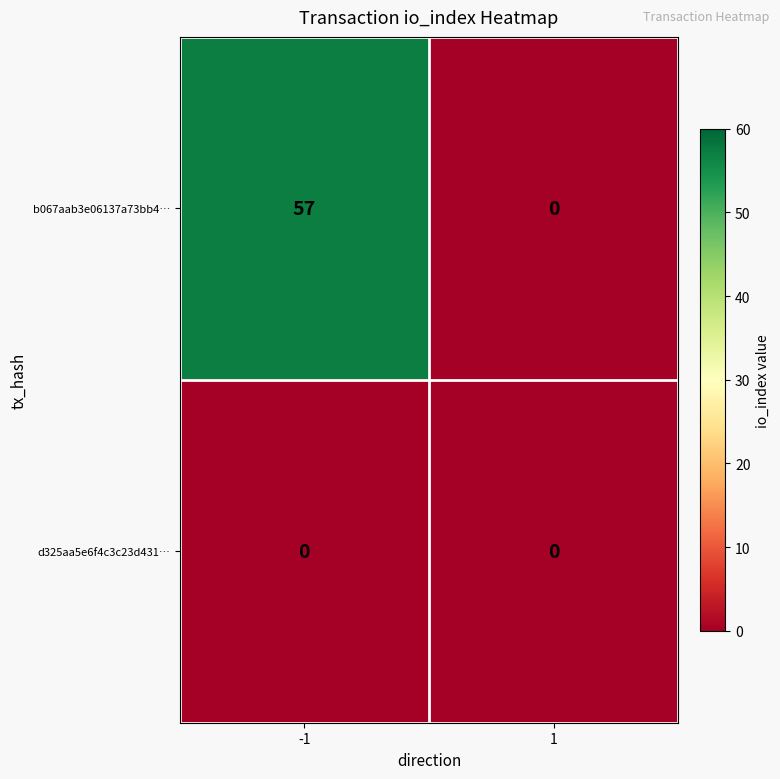

Reading right to left, what are all the values shown in this chart?

b067aab3e06137a73bb4…: 1=0	-1=57
d325aa5e6f4c3c23d431…: 1=0	-1=0